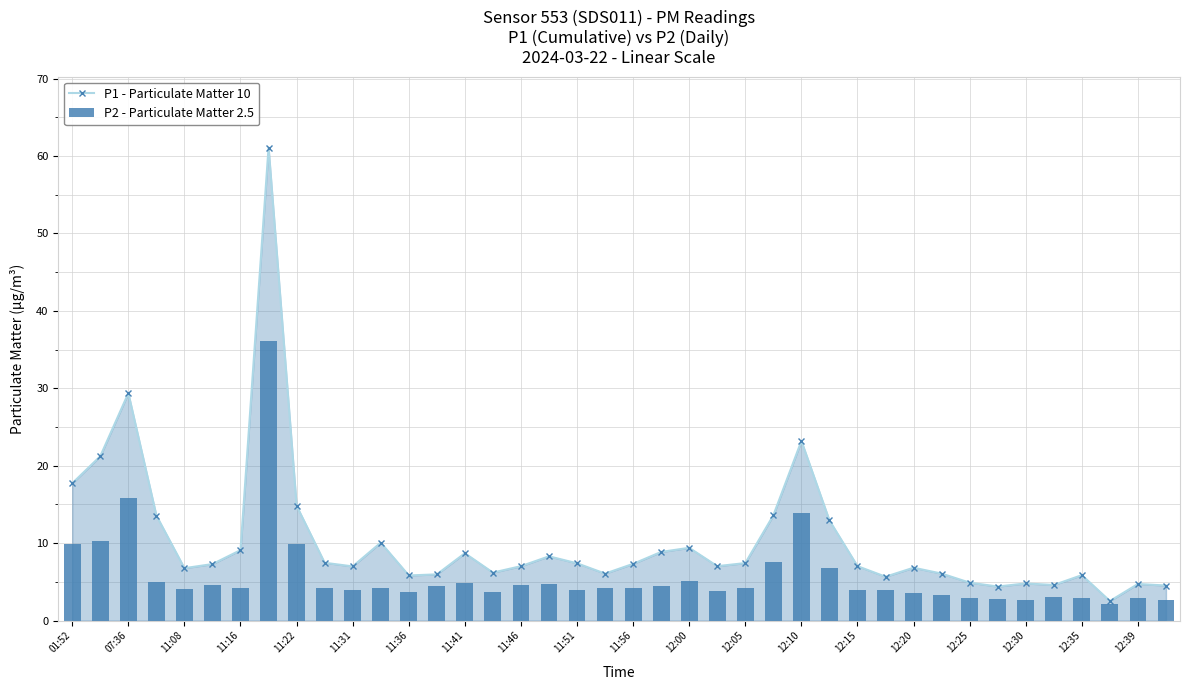

What is the smallest value displayed?

2.2